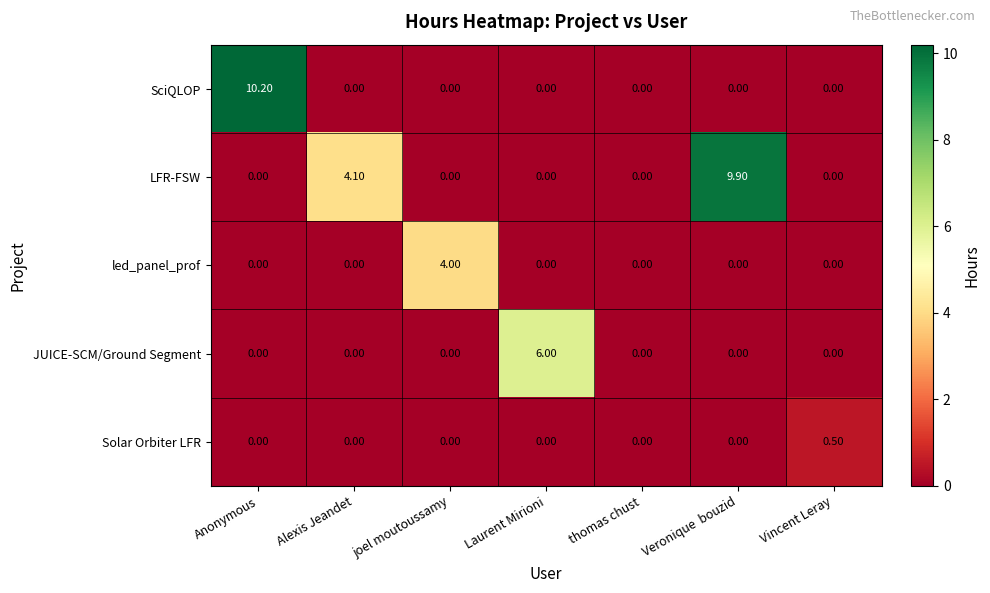

At which category does the chart reach its peak across all series?

Anonymous